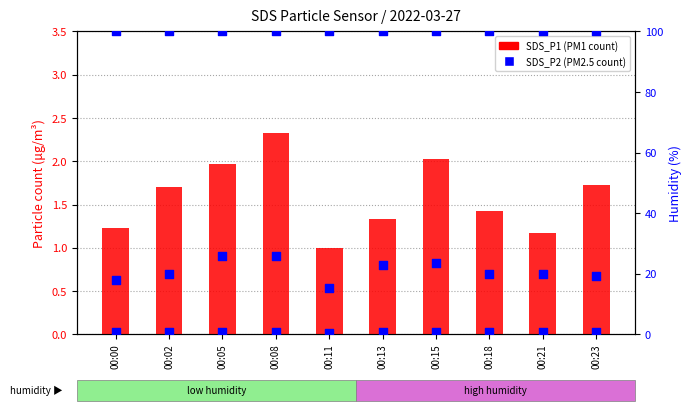

Which series has the largest total across all categories?

Humidity %